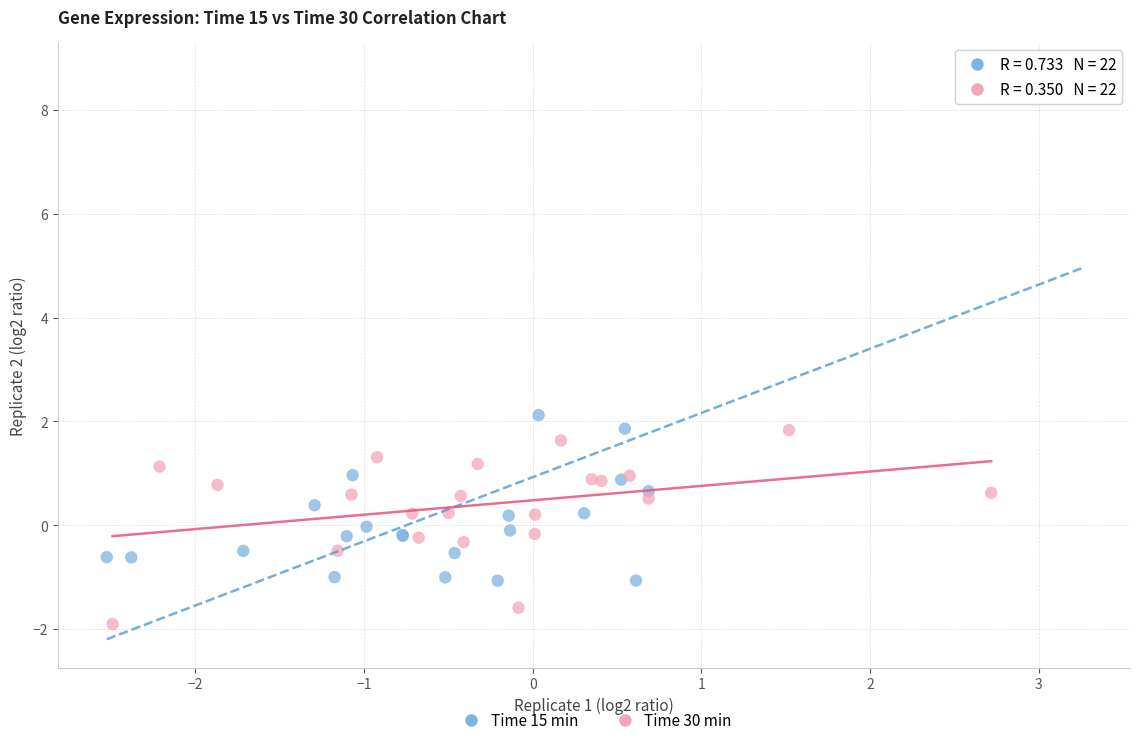

Which series reaches the minimum Y coordinate?

Time 30 min